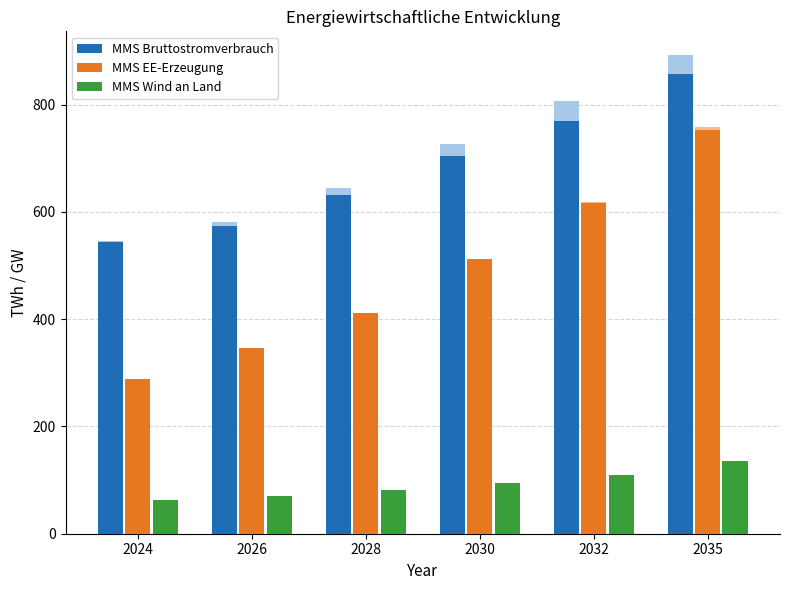

What is the difference between the highest and lowest values at 2024?

482.8